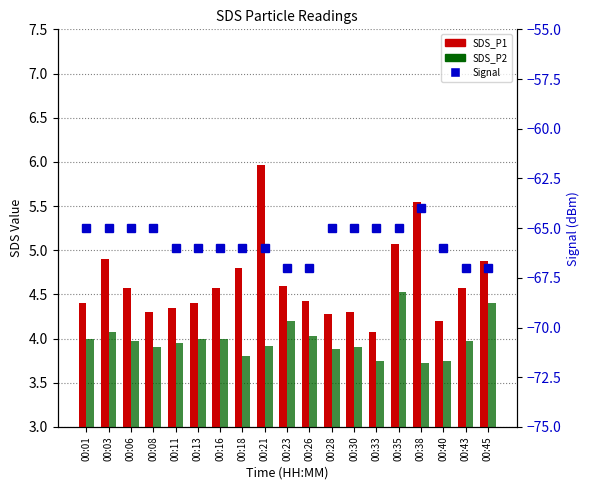

What is the maximum value shown in the chart?

6.0